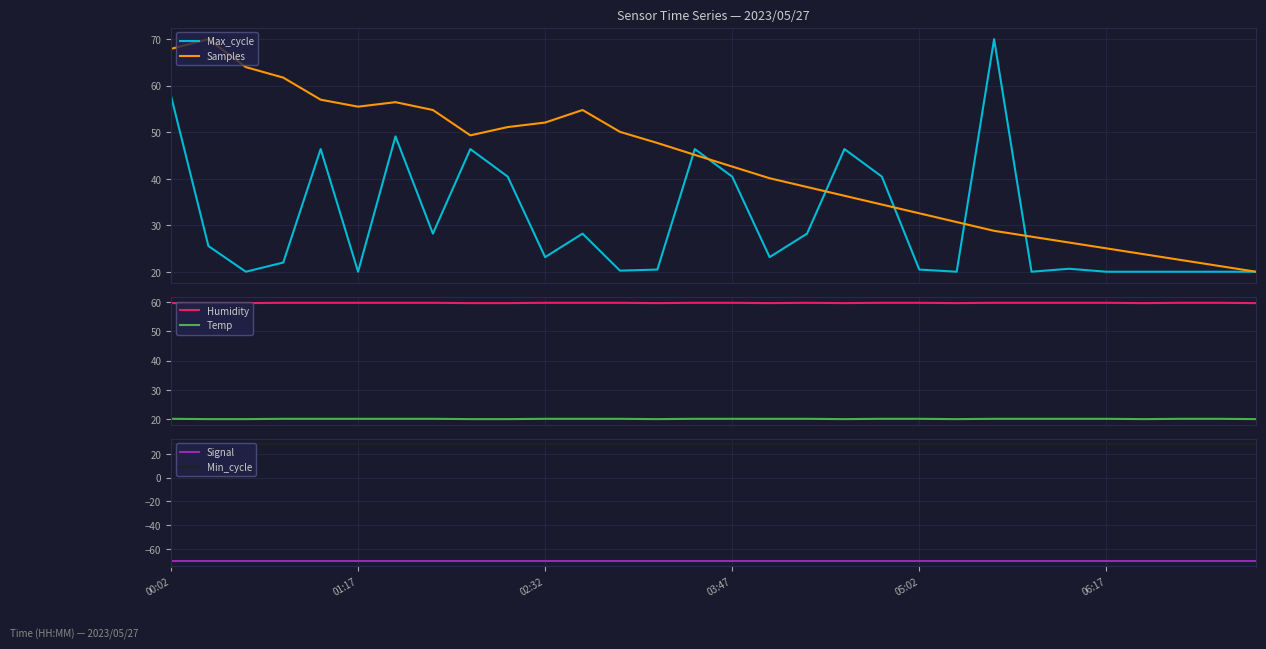

Reading left to right, transcribe all the data shown in this chart.

Max_cycle: 57.8	25.5	20.0	22.0	46.4	20.0	49.1	28.2	46.4	40.4	23.1	28.2	20.2	20.5	46.4	40.4	23.1	28.2	46.4	40.4	20.5	20.0	70.0	20.0	20.6	20.0	20.0	20.0	20.0	20.0
Samples: 67.9	70.0	64.0	61.7	57.0	55.5	56.4	54.8	49.3	51.1	52.1	54.8	50.1	47.7	45.1	42.6	40.1	38.2	36.3	34.4	32.6	30.7	28.8	27.5	26.3	25.0	23.8	22.5	21.3	20.0
Humidity: 59.7	59.7	59.7	59.8	59.8	59.8	59.8	59.8	59.7	59.7	59.8	59.8	59.8	59.7	59.8	59.8	59.7	59.8	59.7	59.8	59.8	59.7	59.8	59.8	59.8	59.8	59.7	59.8	59.8	59.7
Temp: 20.0	19.9	19.9	20.0	20.0	20.0	20.0	20.0	19.9	19.9	20.0	20.0	20.0	19.9	20.0	20.0	20.0	20.0	19.9	20.0	20.0	19.9	20.0	20.0	20.0	20.0	19.9	20.0	20.0	19.9
Signal: -70.0	-70.0	-70.0	-70.0	-70.0	-70.0	-70.0	-70.0	-70.0	-70.0	-70.0	-70.0	-70.0	-70.0	-70.0	-70.0	-70.0	-70.0	-70.0	-70.0	-70.0	-70.0	-70.0	-70.0	-70.0	-70.0	-70.0	-70.0	-70.0	-70.0
Min_cycle: 28.0	28.0	28.0	28.0	28.0	28.0	28.0	28.0	28.0	28.0	28.0	28.0	28.0	28.0	28.0	28.0	28.0	28.0	28.0	28.0	28.0	28.0	28.0	28.0	28.0	28.0	28.0	28.0	28.0	28.0